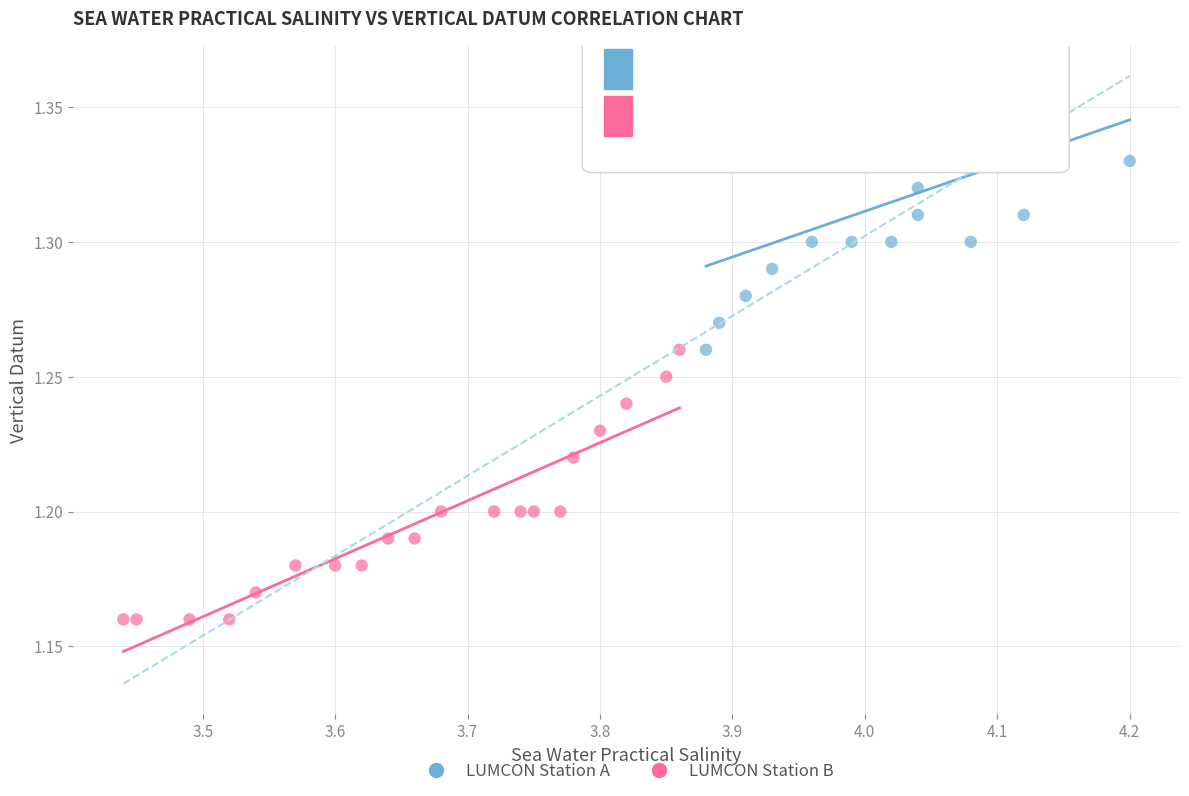

Which series reaches the maximum Y coordinate?

LUMCON Station A